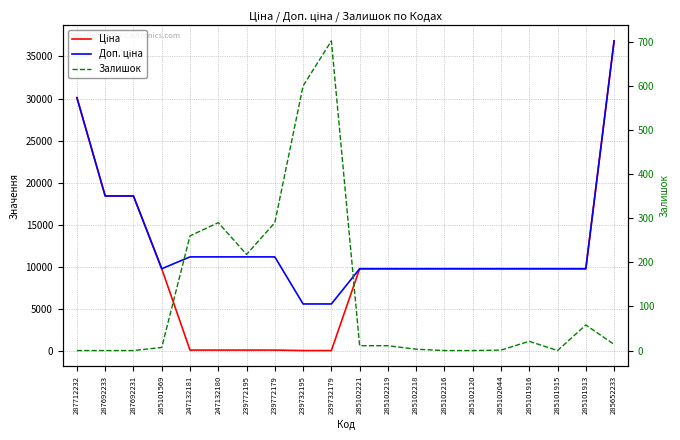

What is the label of the 2nd point from the left?

287692233